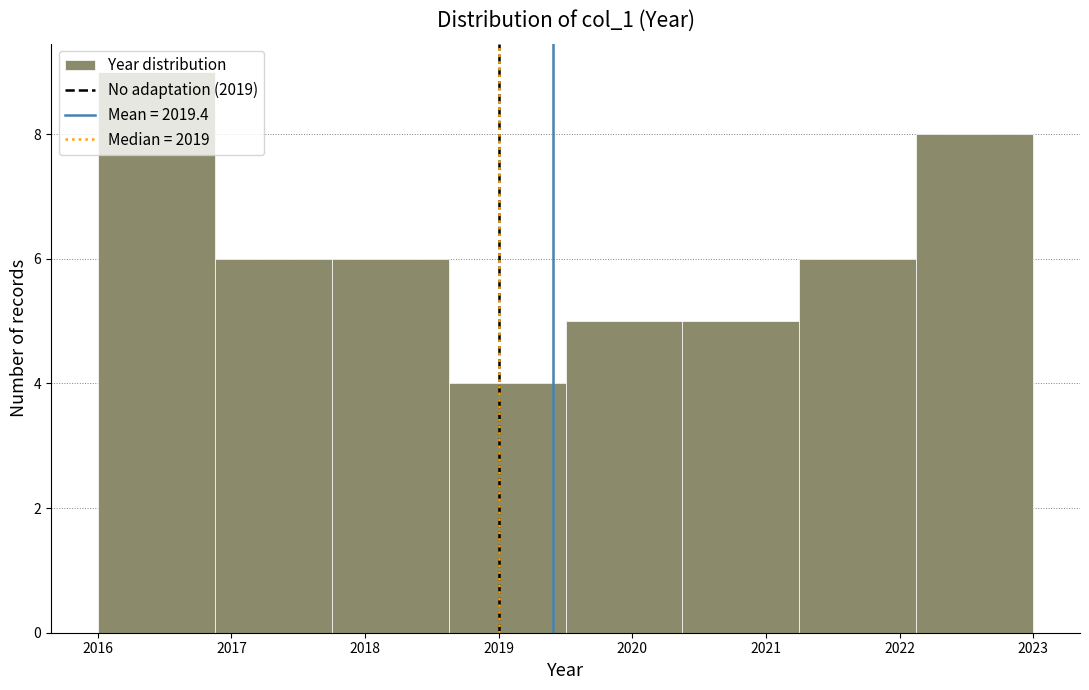

Reading left to right, list every bar in this chart as the range it spans on the x-axis followed by its height. Neither the bar edges nor the heights are printed on the chart, so give them approximately, as read against the axes.

2016.0 to 2016.9: 9
2016.9 to 2017.8: 6
2017.8 to 2018.6: 6
2018.6 to 2019.5: 4
2019.5 to 2020.4: 5
2020.4 to 2021.3: 5
2021.3 to 2022.1: 6
2022.1 to 2023.0: 8